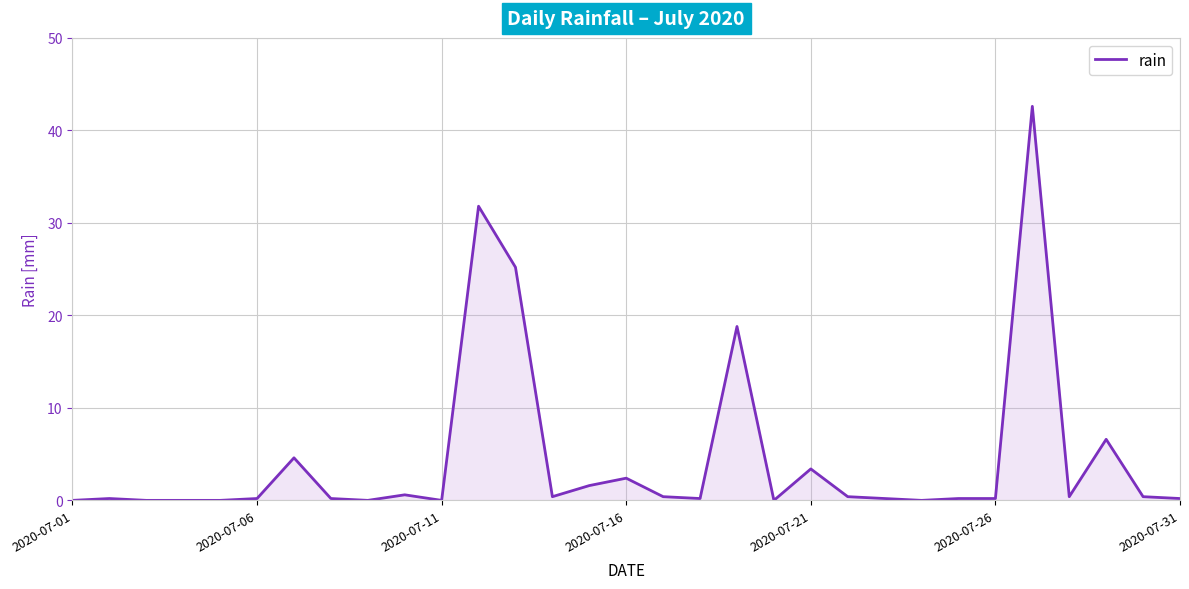

What is the difference between the maximum and minimum values?

42.6